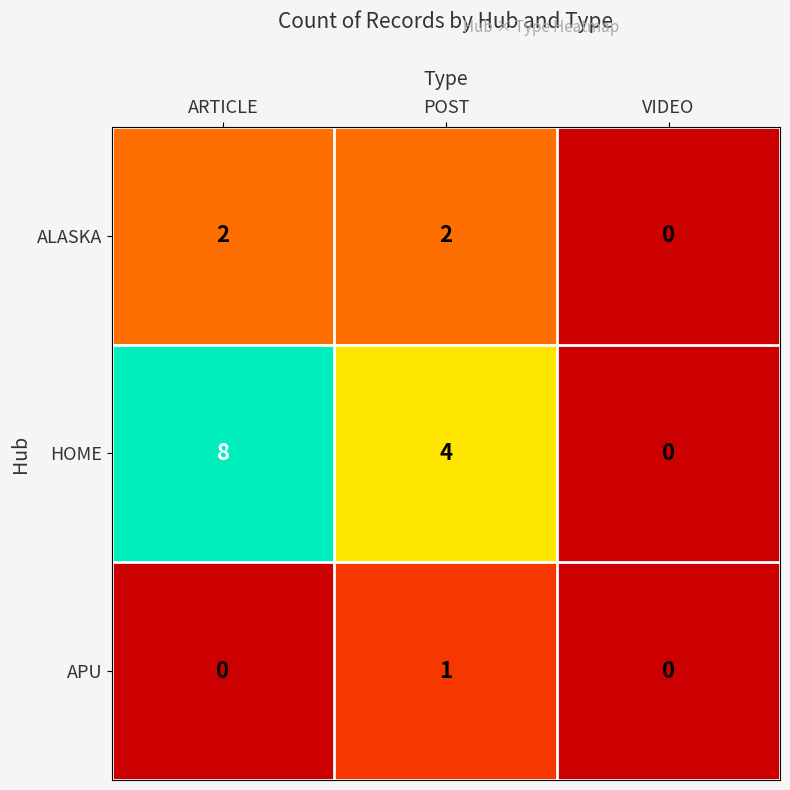

At which label does HOME first exceed 4?

ARTICLE